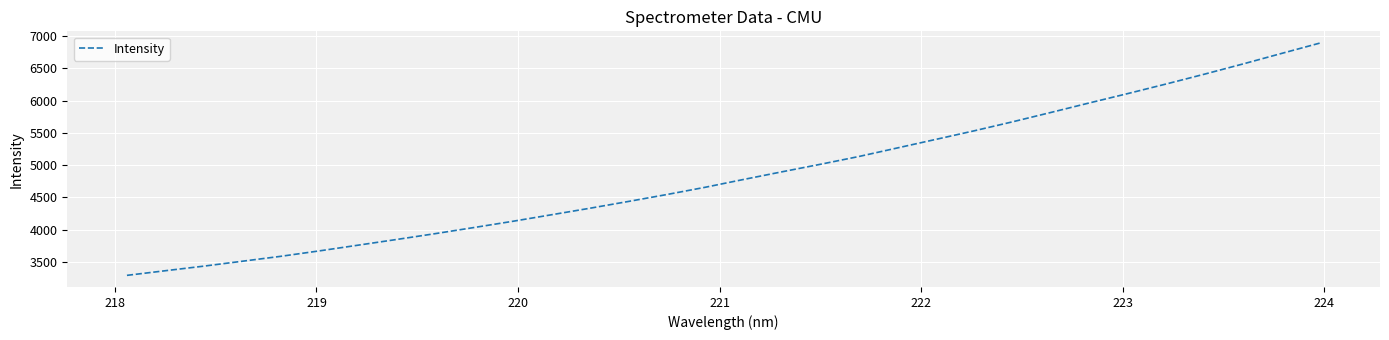

What is the maximum value shown in the chart?

6895.6